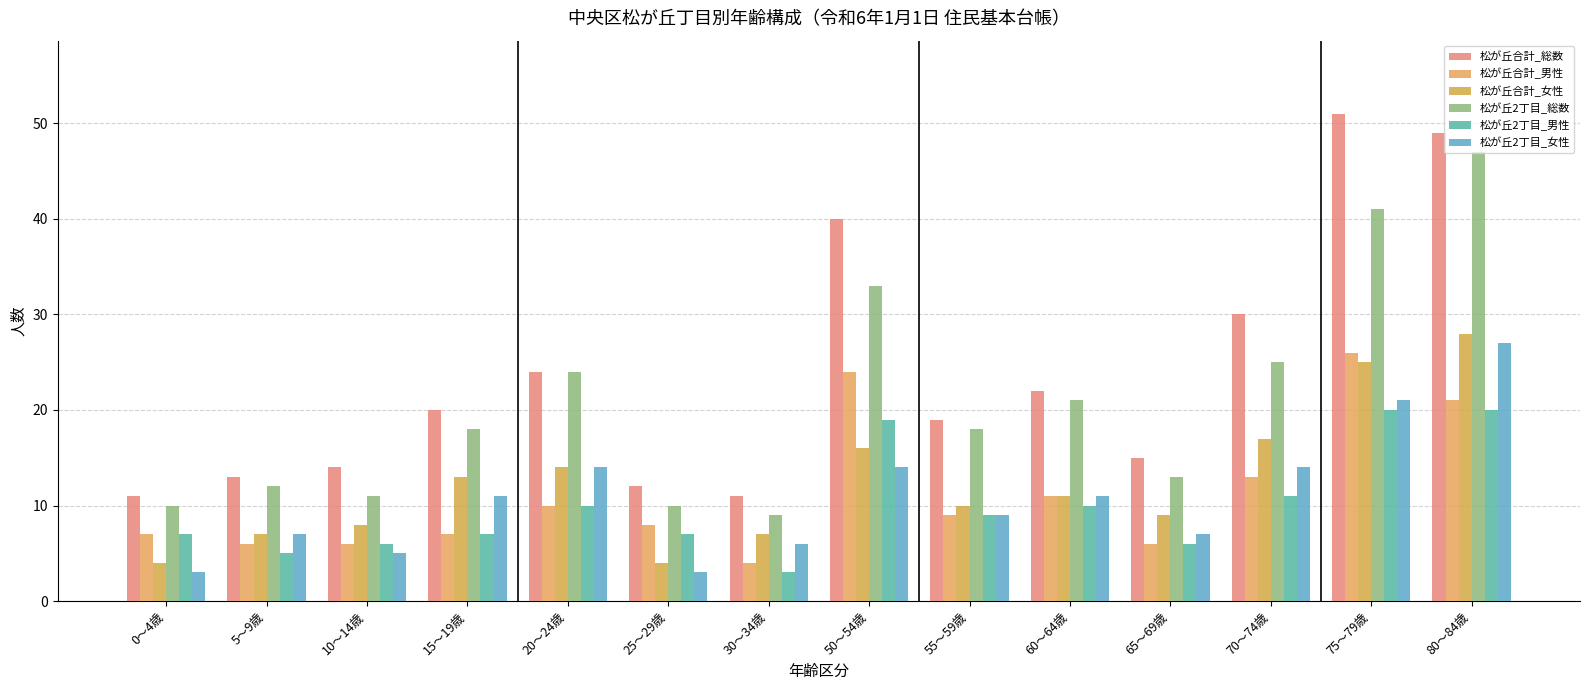

At which category is the sum across all series the highest?

80～84歳